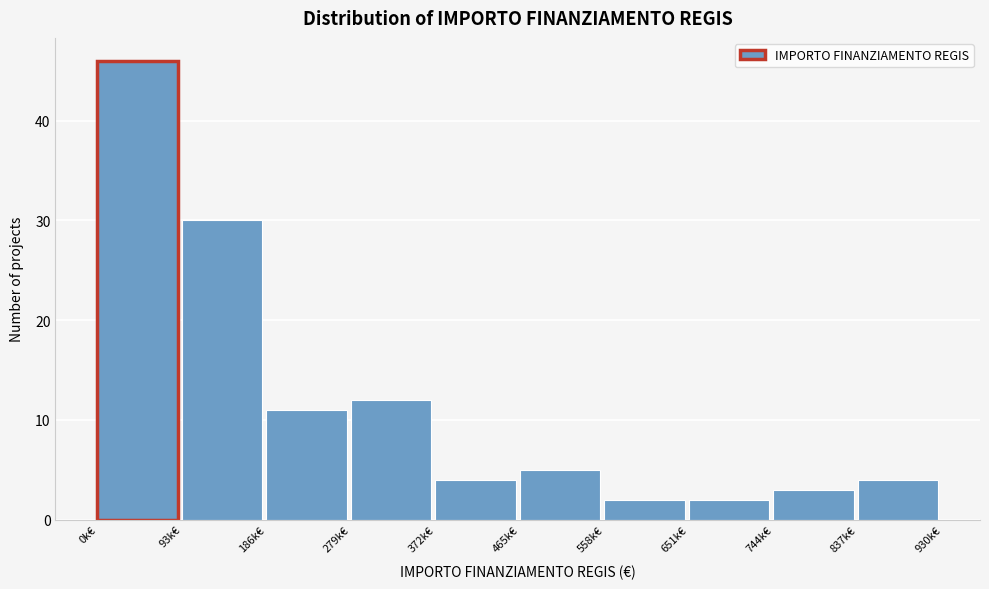

Reading right to left, what are all the values shown in this chart?

837k€=4	744k€=3	651k€=2	558k€=2	465k€=5	372k€=4	279k€=12	186k€=11	93k€=30	0k€=46